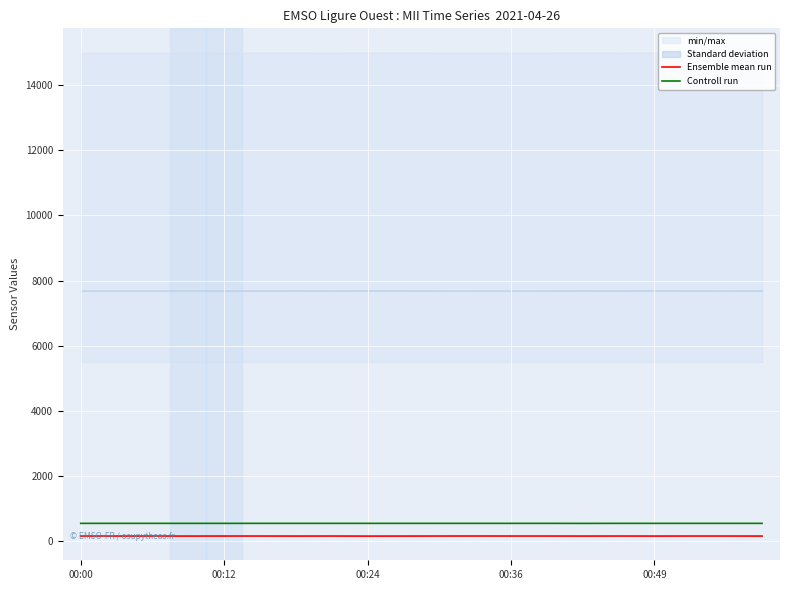

Rank the series by their maximum value, from lowest to highest.

Ensemble mean run, Controll run